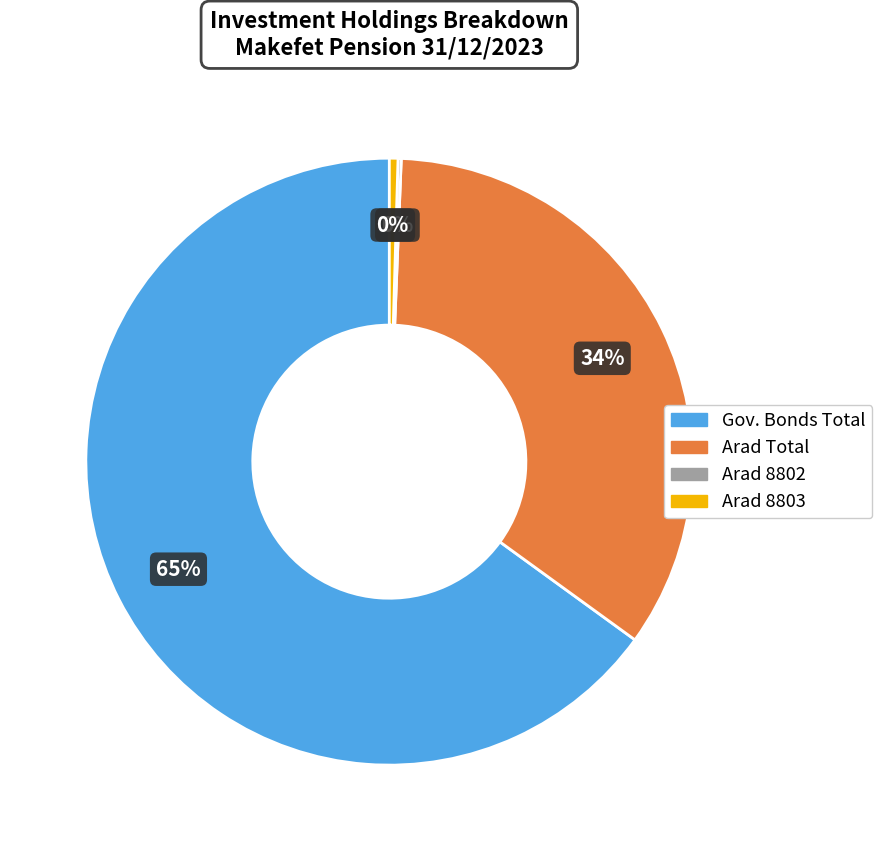

What is the largest slice in the pie chart?

Gov. Bonds Total